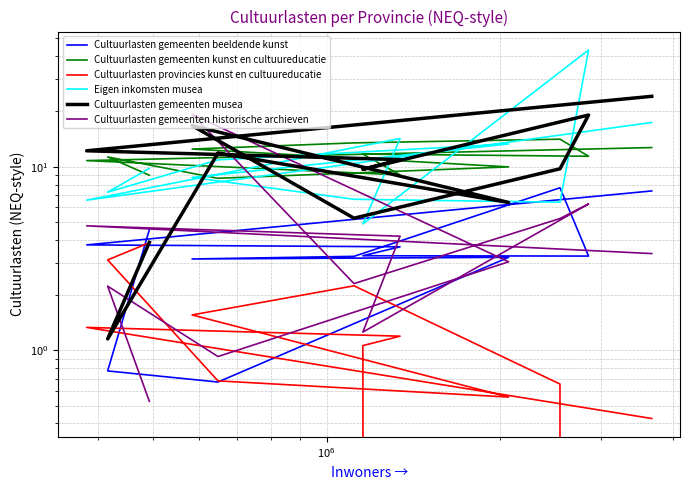

What position from the right is $\mathdefault{10^{6}}$?

10